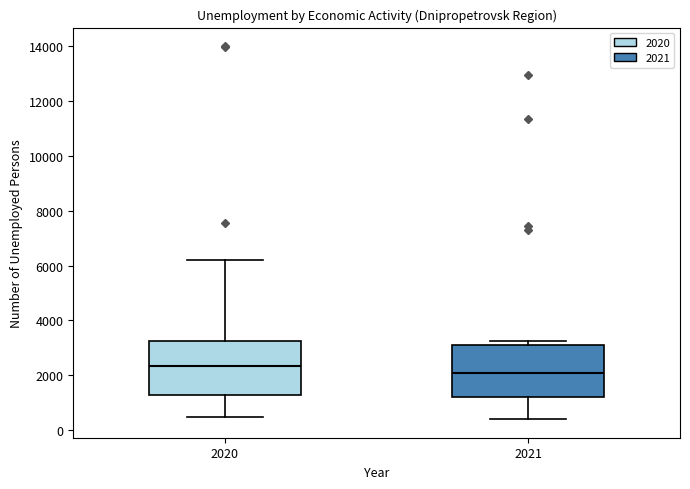

Where is the lower edge of the box at x = 2021 on the y-axis? The values are not printed on the chart, so give them approximately, as read against the axis.

1200